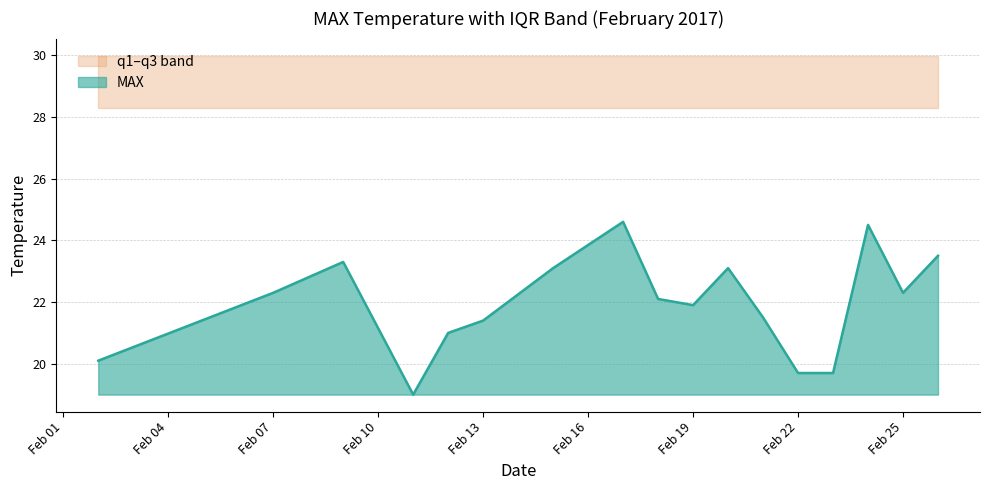

Reading right to left, extract all data points from this chart.

MAX: 2017-02-26=23.5	2017-02-25=22.3	2017-02-24=24.5	2017-02-23=19.7	2017-02-22=19.7	2017-02-21=21.5	2017-02-20=23.1	2017-02-19=21.9	2017-02-18=22.1	2017-02-17=24.6	2017-02-15=23.1	2017-02-13=21.4	2017-02-12=21.0	2017-02-11=19.0	2017-02-09=23.3	2017-02-07=22.3	2017-02-02=20.1
q1: 2017-02-26=28.3	2017-02-25=28.3	2017-02-24=28.3	2017-02-23=28.3	2017-02-22=28.3	2017-02-21=28.3	2017-02-20=28.3	2017-02-19=28.3	2017-02-18=28.3	2017-02-17=28.3	2017-02-15=28.3	2017-02-13=28.3	2017-02-12=28.3	2017-02-11=28.3	2017-02-09=28.3	2017-02-07=28.3	2017-02-02=28.3
q3: 2017-02-26=30.0	2017-02-25=30.0	2017-02-24=30.0	2017-02-23=30.0	2017-02-22=30.0	2017-02-21=30.0	2017-02-20=30.0	2017-02-19=30.0	2017-02-18=30.0	2017-02-17=30.0	2017-02-15=30.0	2017-02-13=30.0	2017-02-12=30.0	2017-02-11=30.0	2017-02-09=30.0	2017-02-07=30.0	2017-02-02=30.0